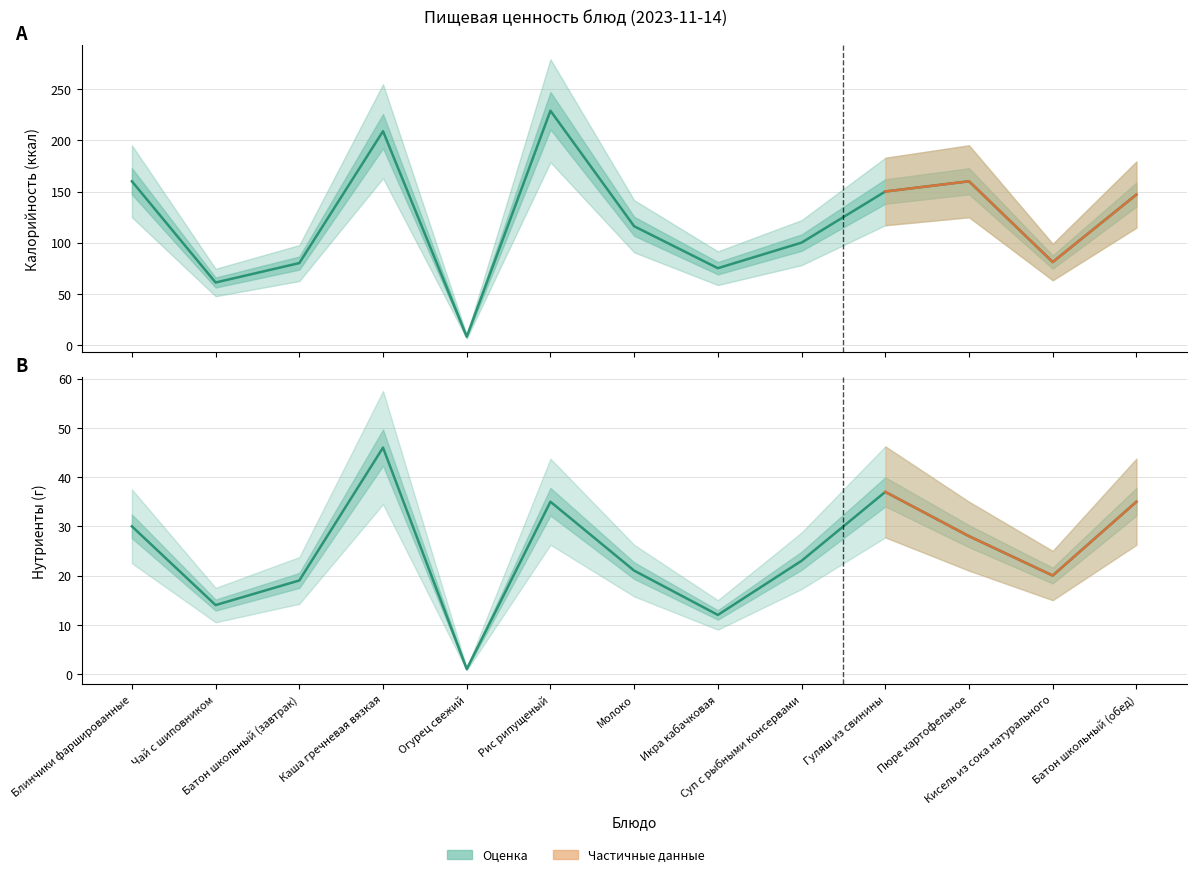

Which series has the largest total across all categories?

Калорийность